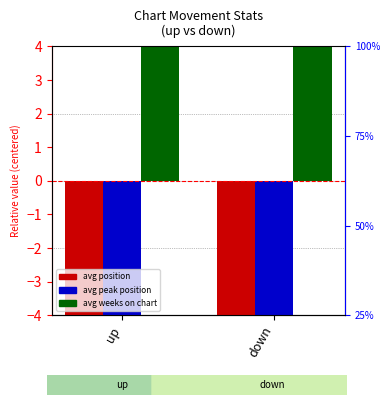

The avg_weeks_on_chart series shows 10.9 at down. True or false?

False